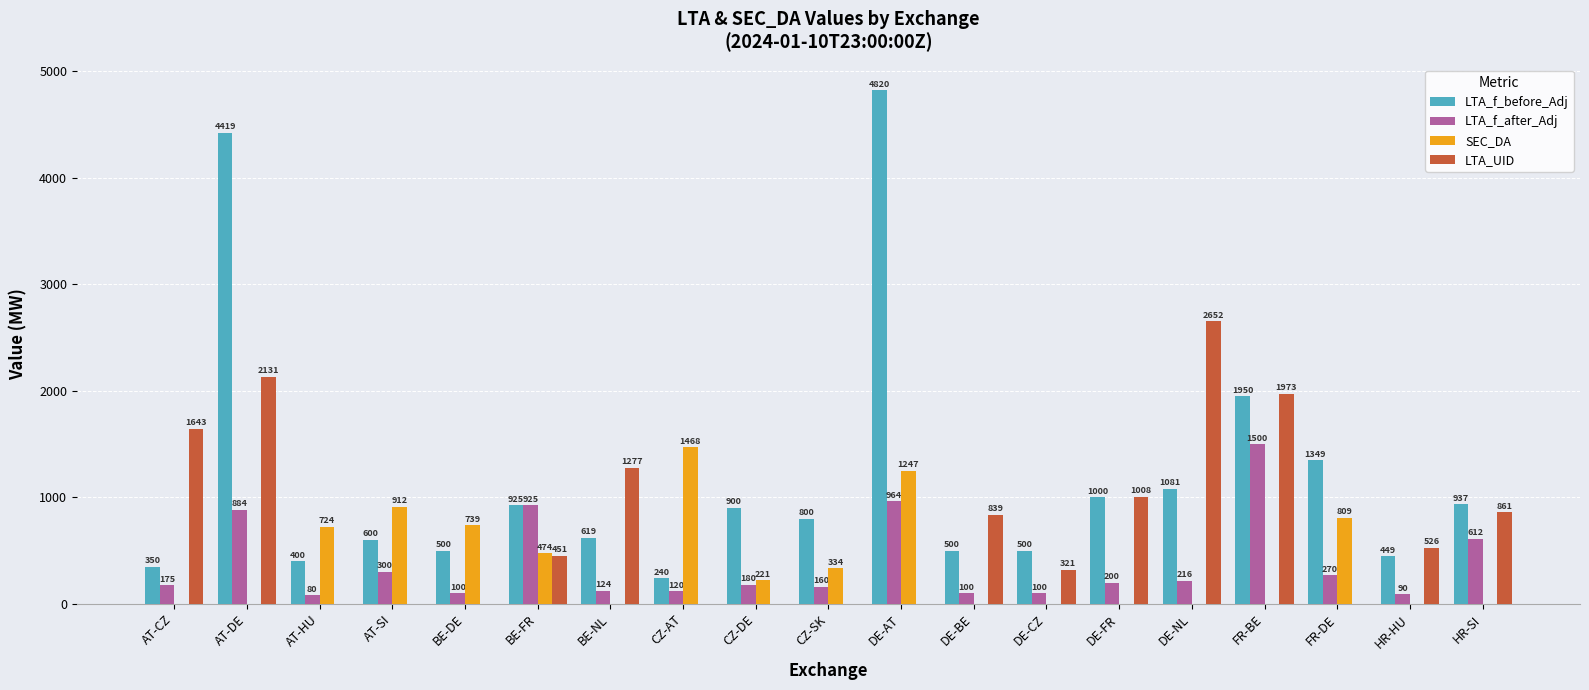

What is the sum of all LTA_f_before_Adj values?

22339.0